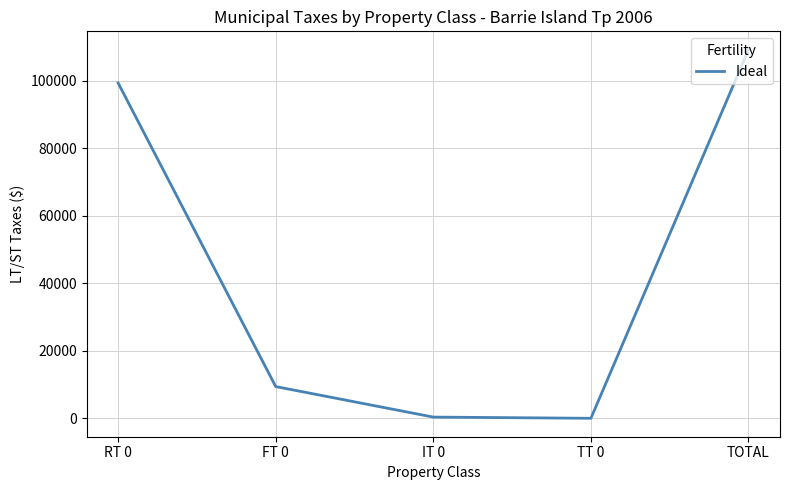

True or false: the data shows 72425 at TOTAL.

False